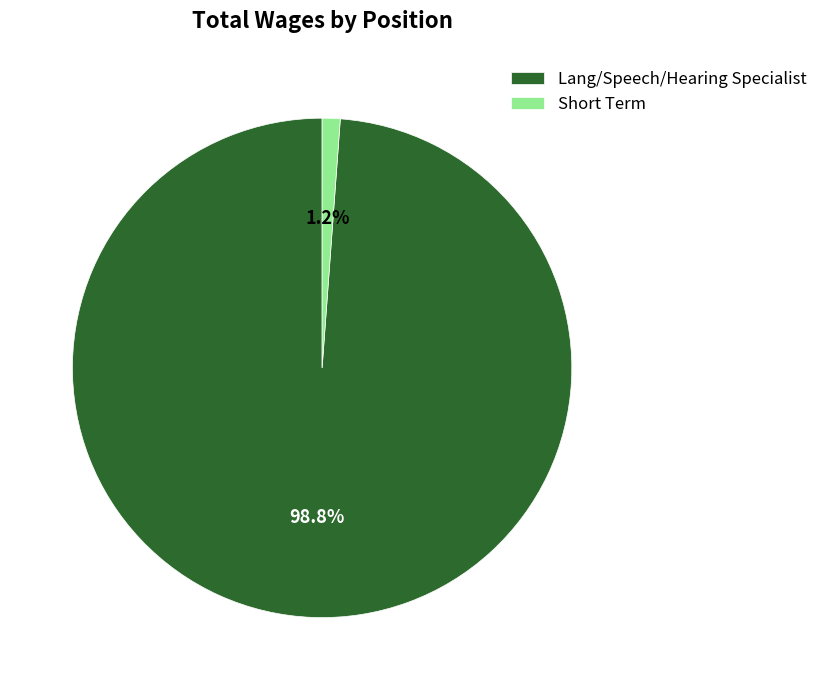

Rank the categories by value from highest to lowest.

Lang/Speech/Hearing Specialist, Short Term